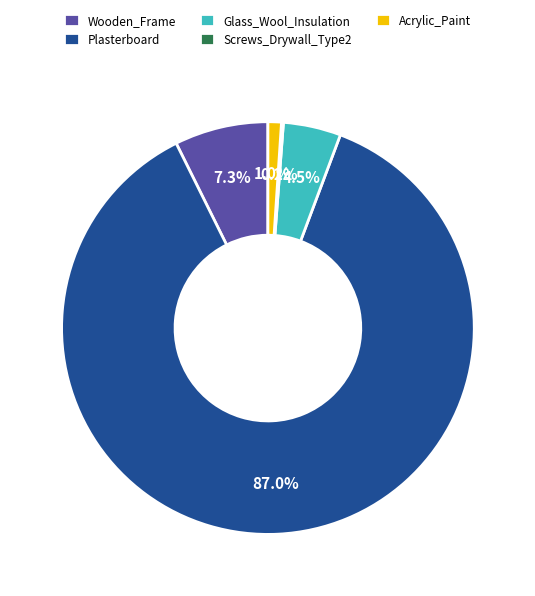

What is the largest slice in the pie chart?

Plasterboard